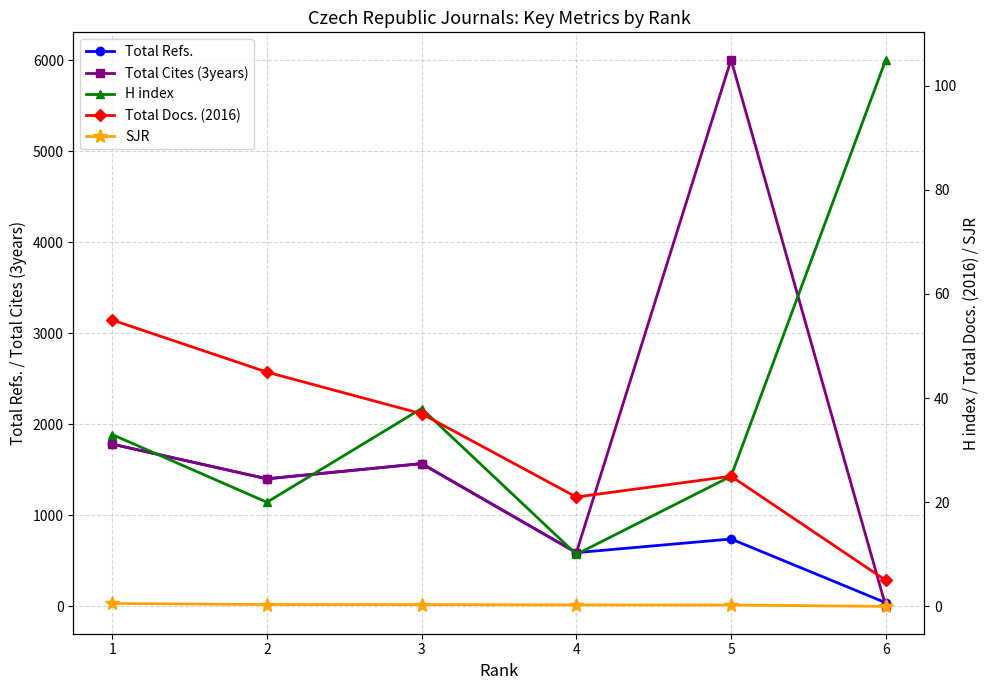

What is the sum of the Total Refs. values at 4 and 2?

1991